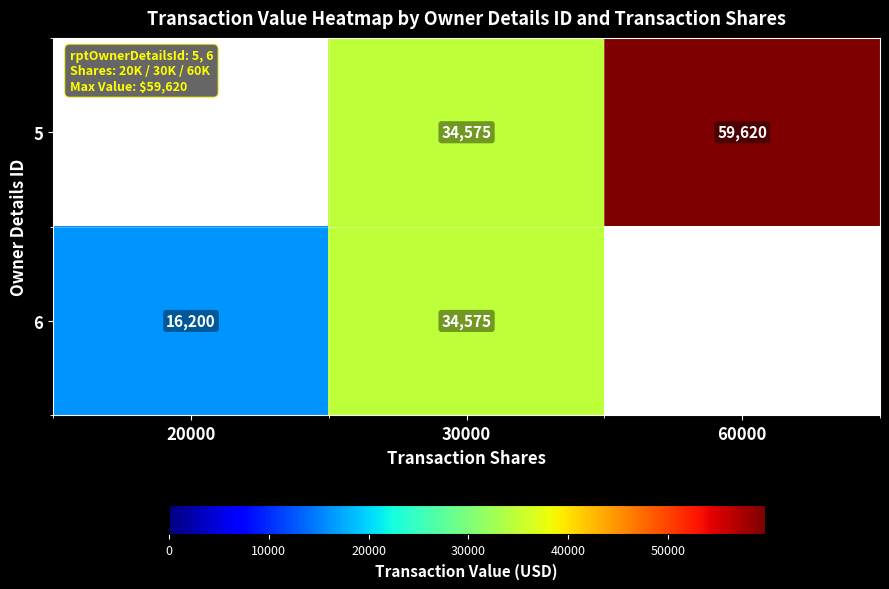

Is it true that 6 equals 34575 at 30000?

True